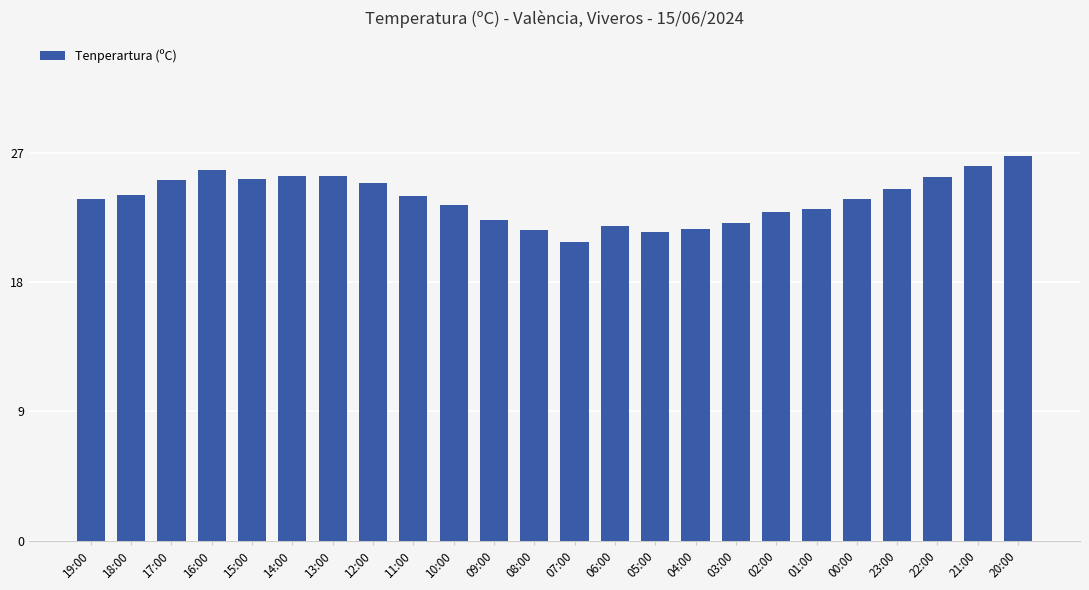

What is the difference between the second highest and minimum values?

5.3